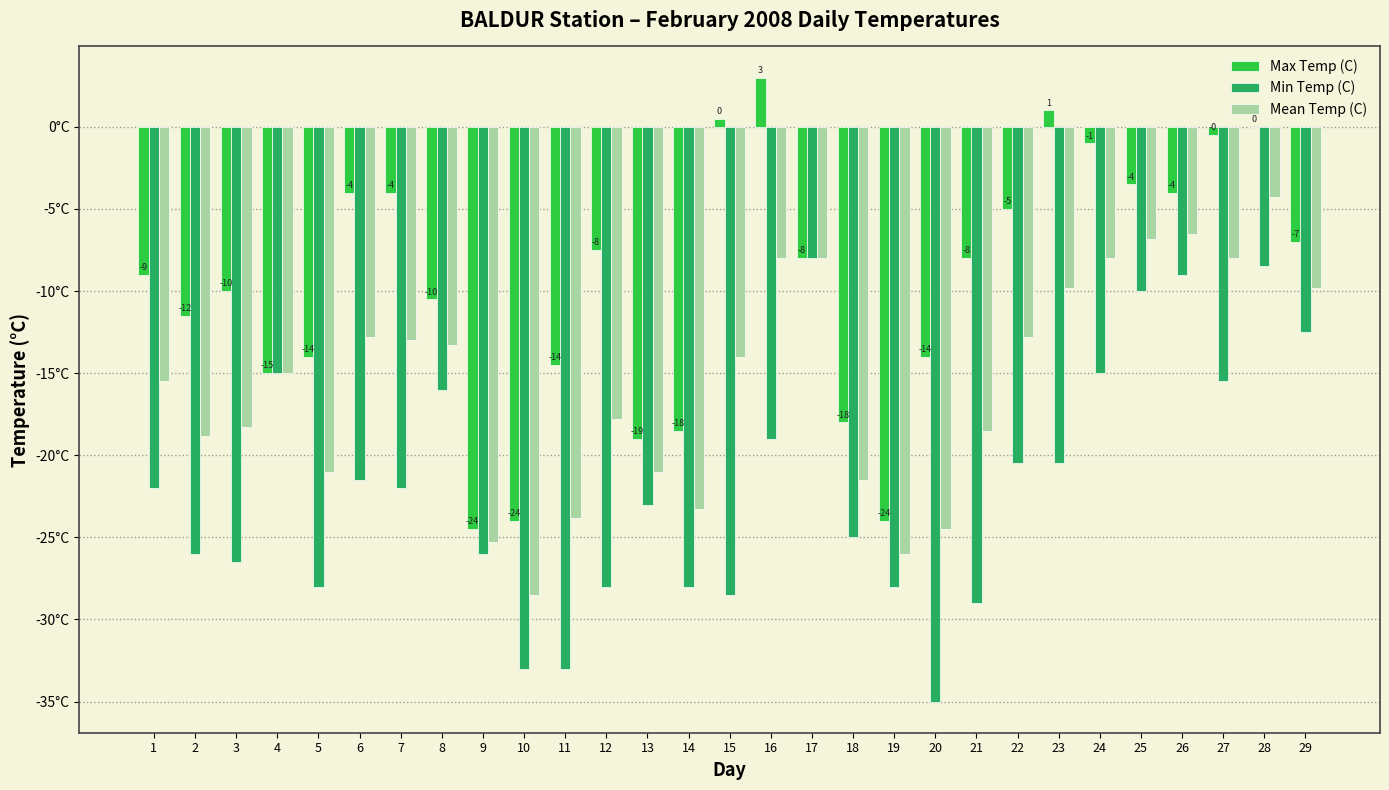

What are all the series names shown in the legend?

Max Temp (C), Min Temp (C), Mean Temp (C)